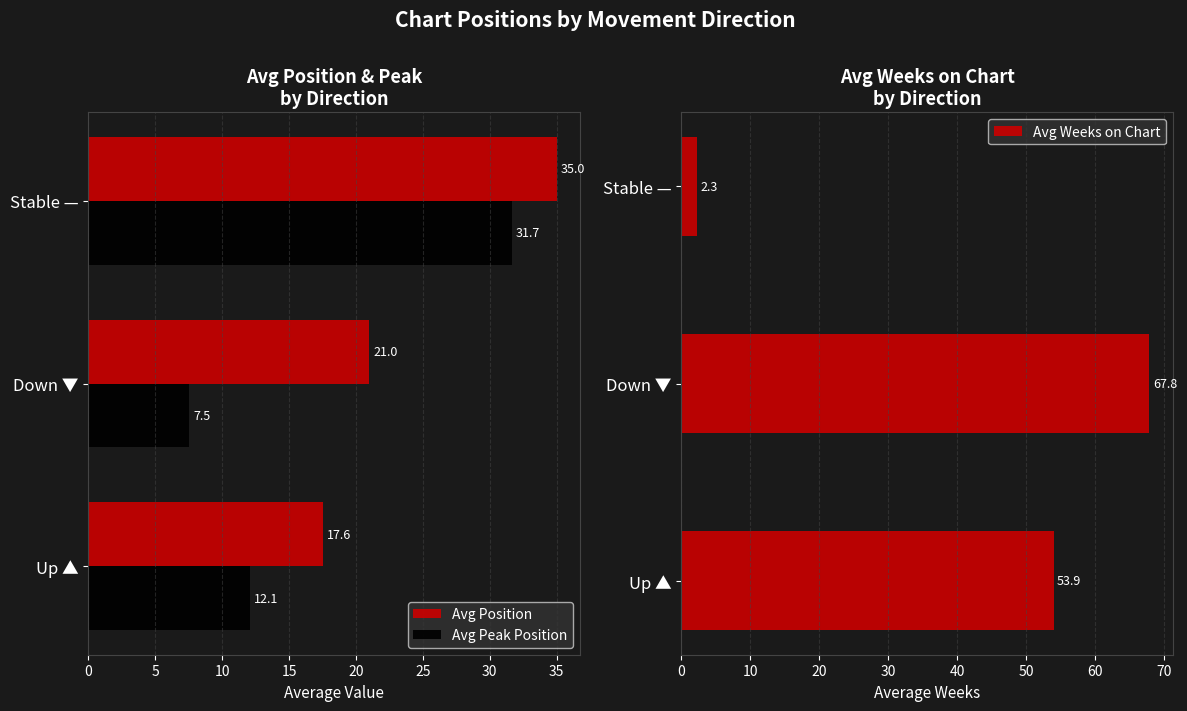

List the labels in order of Avg Peak Position value, largest first.

Stable —, Up ▲, Down ▼